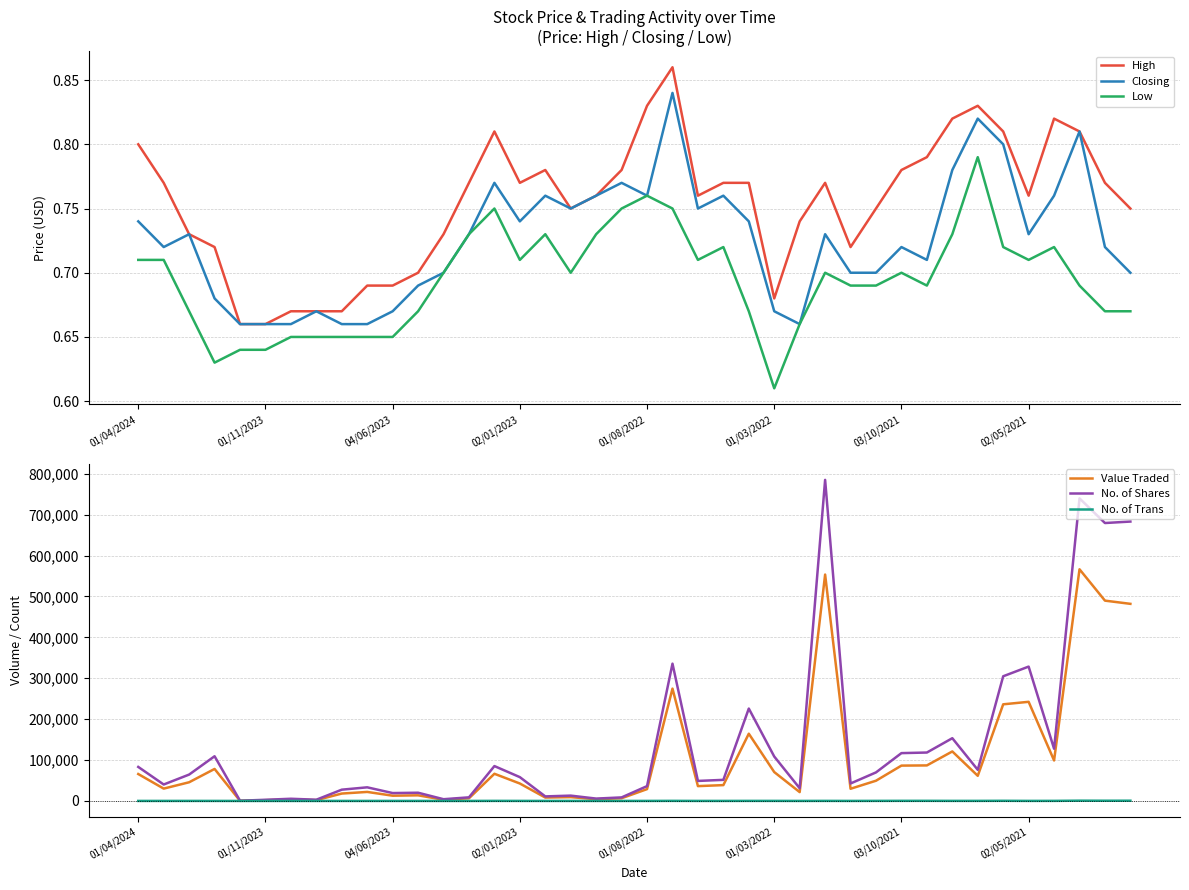

What is the difference between the second highest and second lowest values in the Value Traded series?

551690